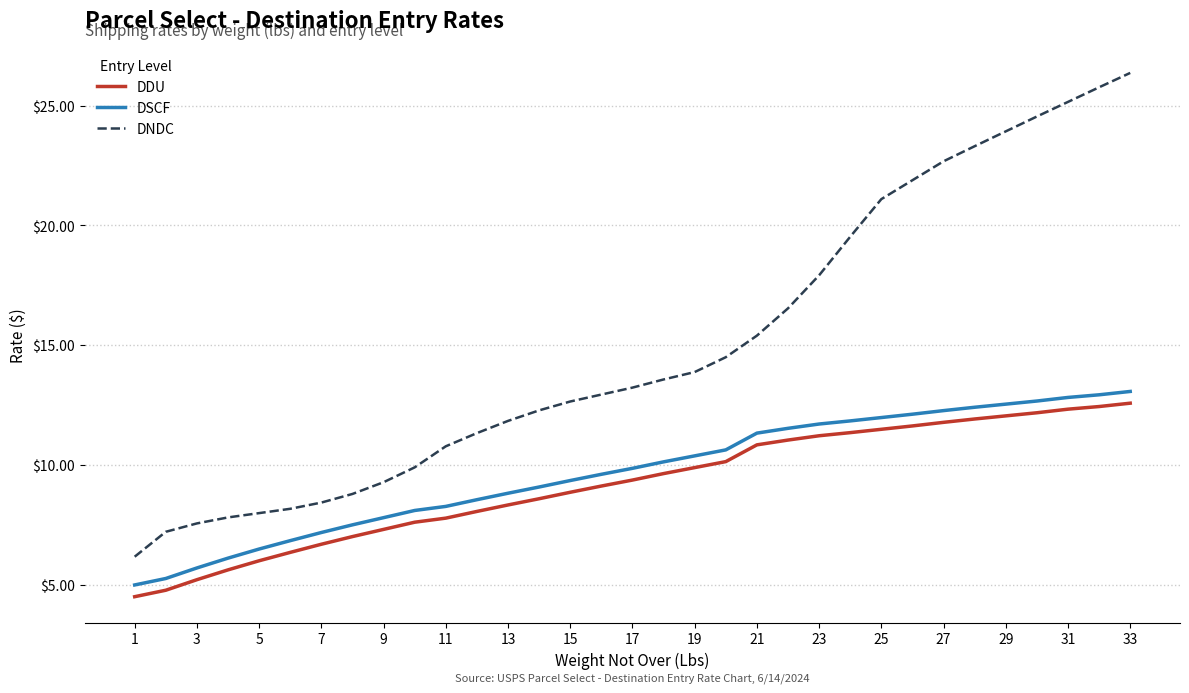

True or false: DDU and DNDC intersect in this chart.

False